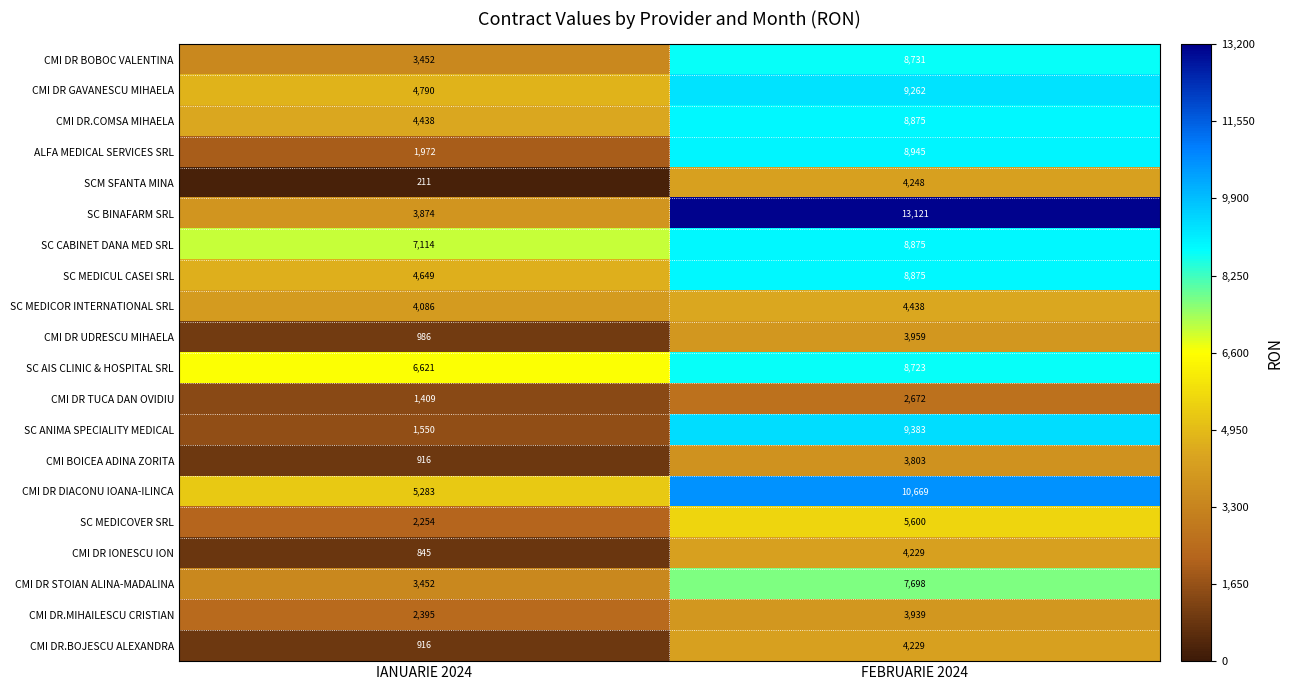

What is the difference between the highest and lowest values at FEBRUARIE 2024?

10449